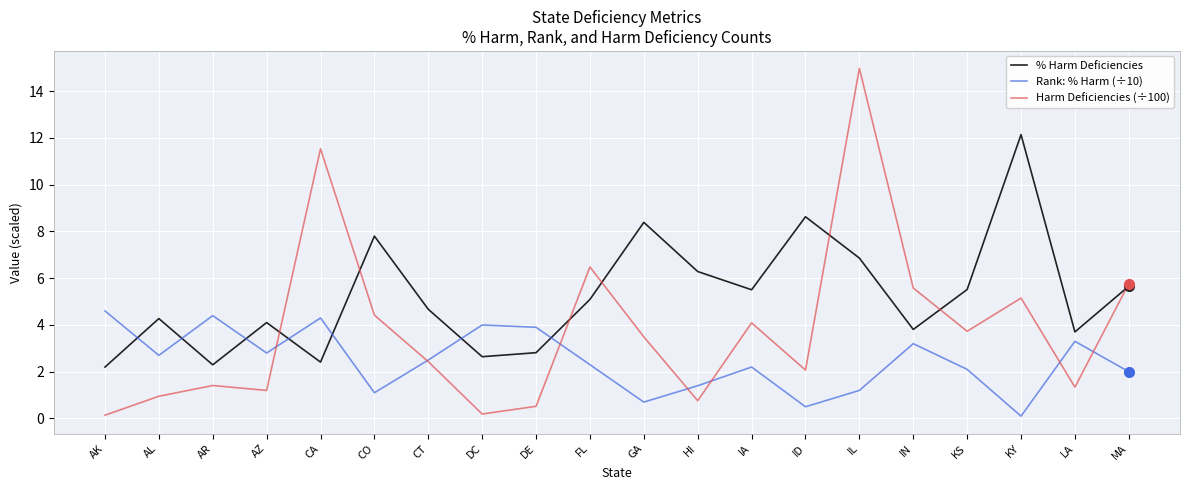

What is the maximum value shown in the chart?

15.0